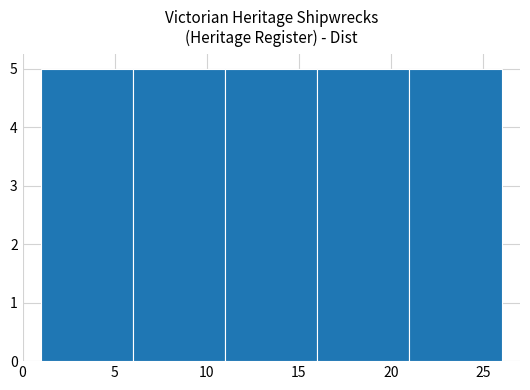

How tall is the bar that spans 21 to 26 on the x-axis? The values are not printed on the chart, so give them approximately, as read against the axis.

5